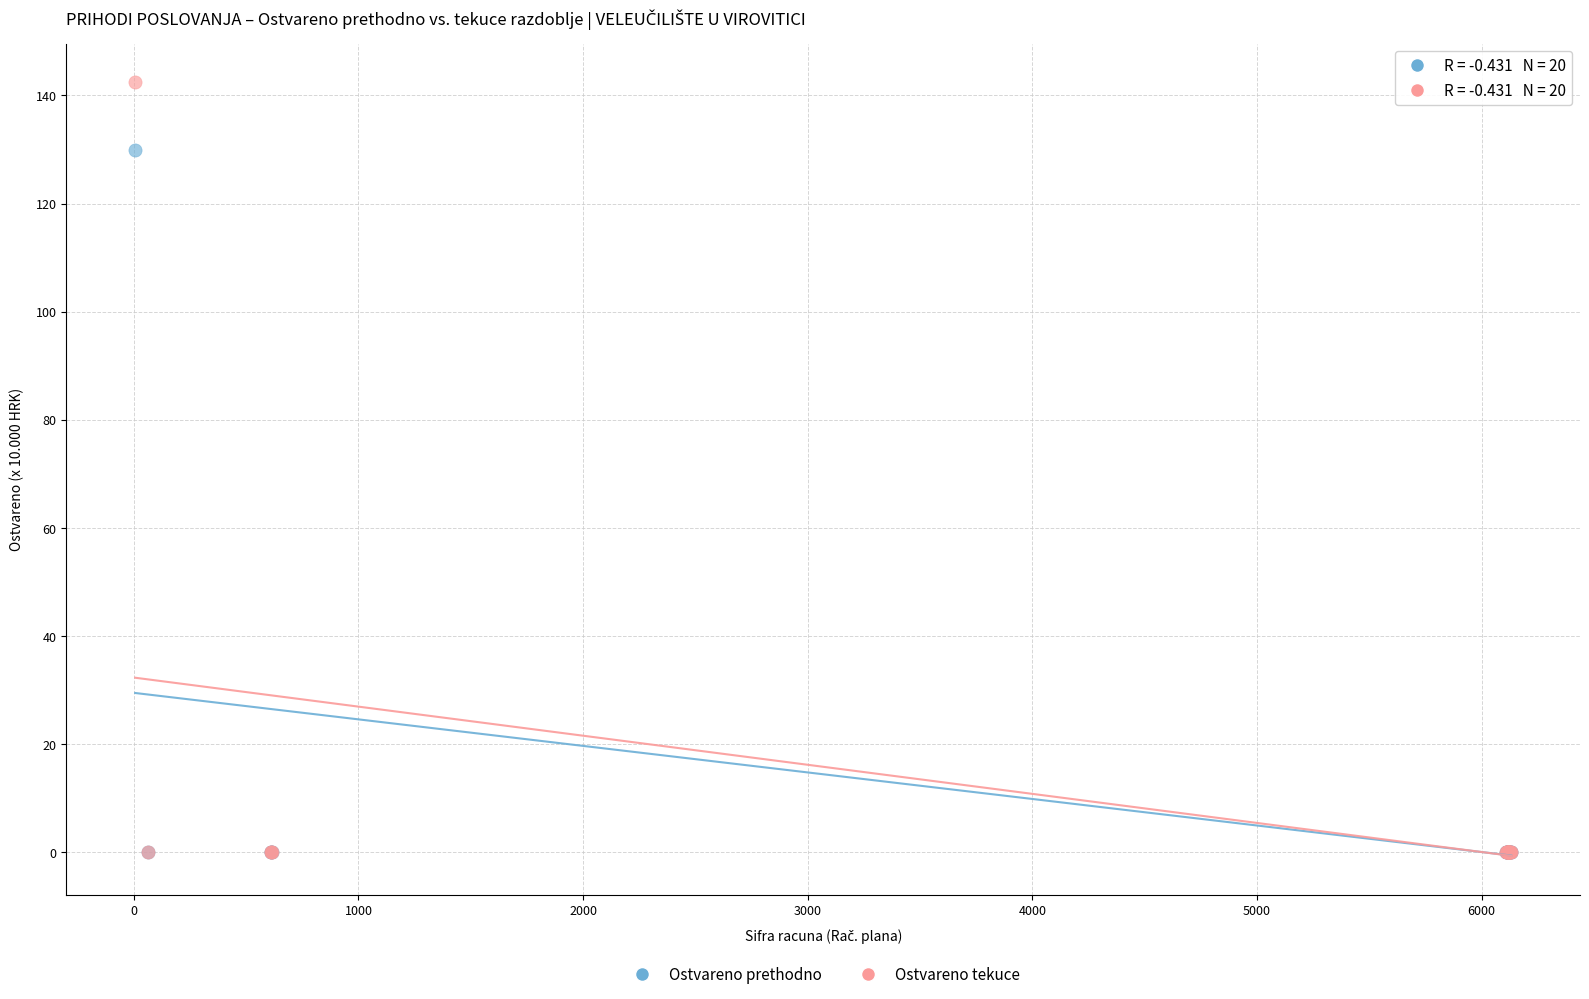

Across all series, what Y value is closest to 71?

130.0